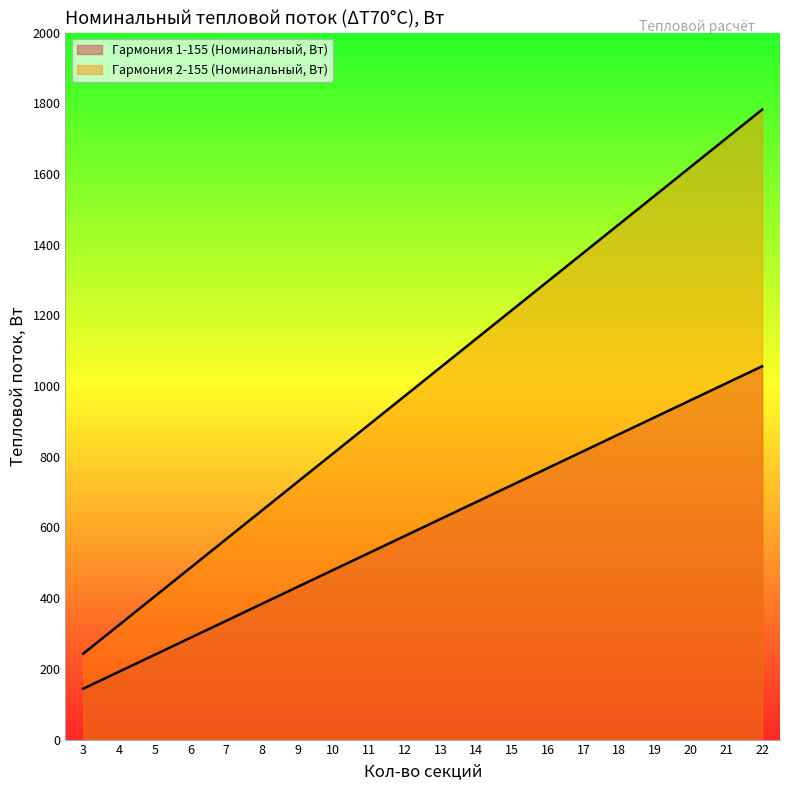

Reading right to left, what are all the values shown in this chart?

Гармония 1-155 (Номинальный, Вт): 1056	1008	960	912	864	816	768	720	672	624	576	528	480	432	384	336	288	240	192	144
Гармония 2-155 (Номинальный, Вт): 1782	1701	1620	1539	1458	1377	1296	1215	1134	1053	972	891	810	729	648	567	486	405	324	243